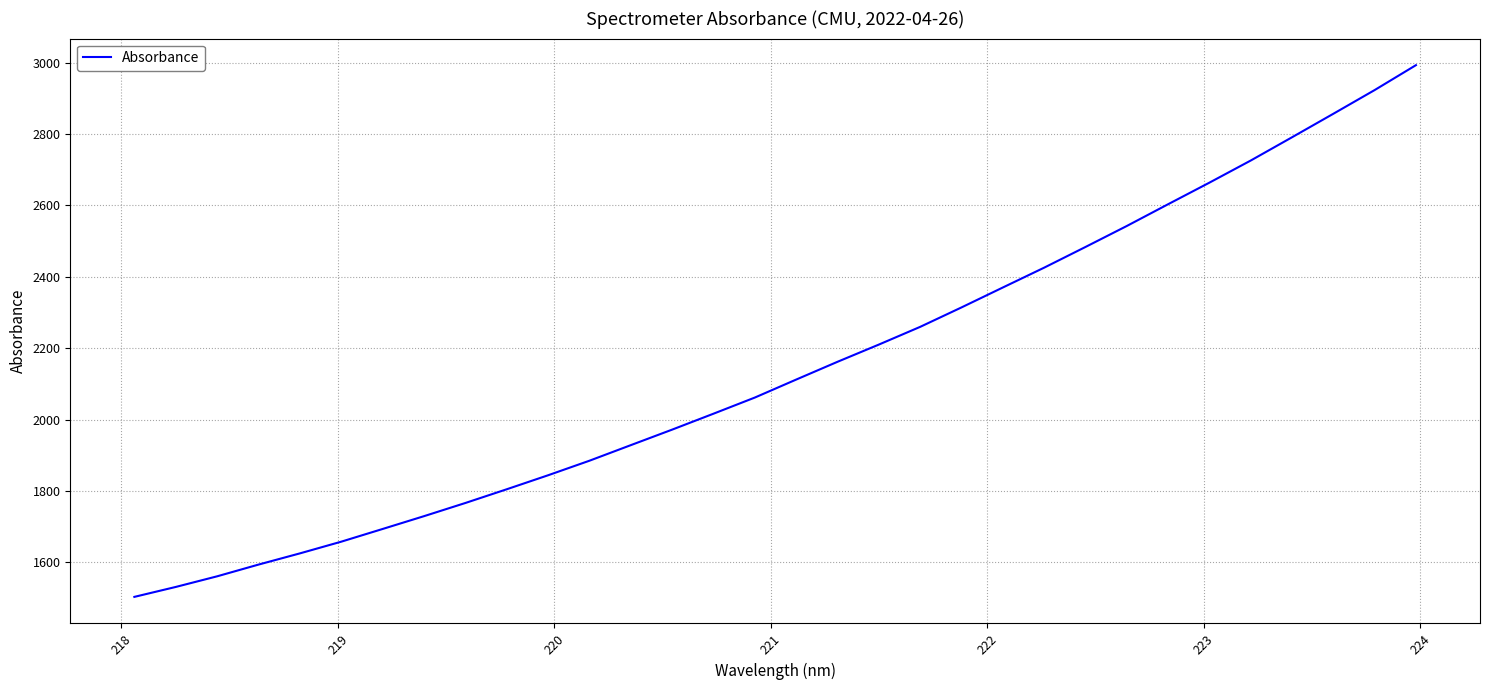

What is the difference between the maximum and minimum values?

1489.6